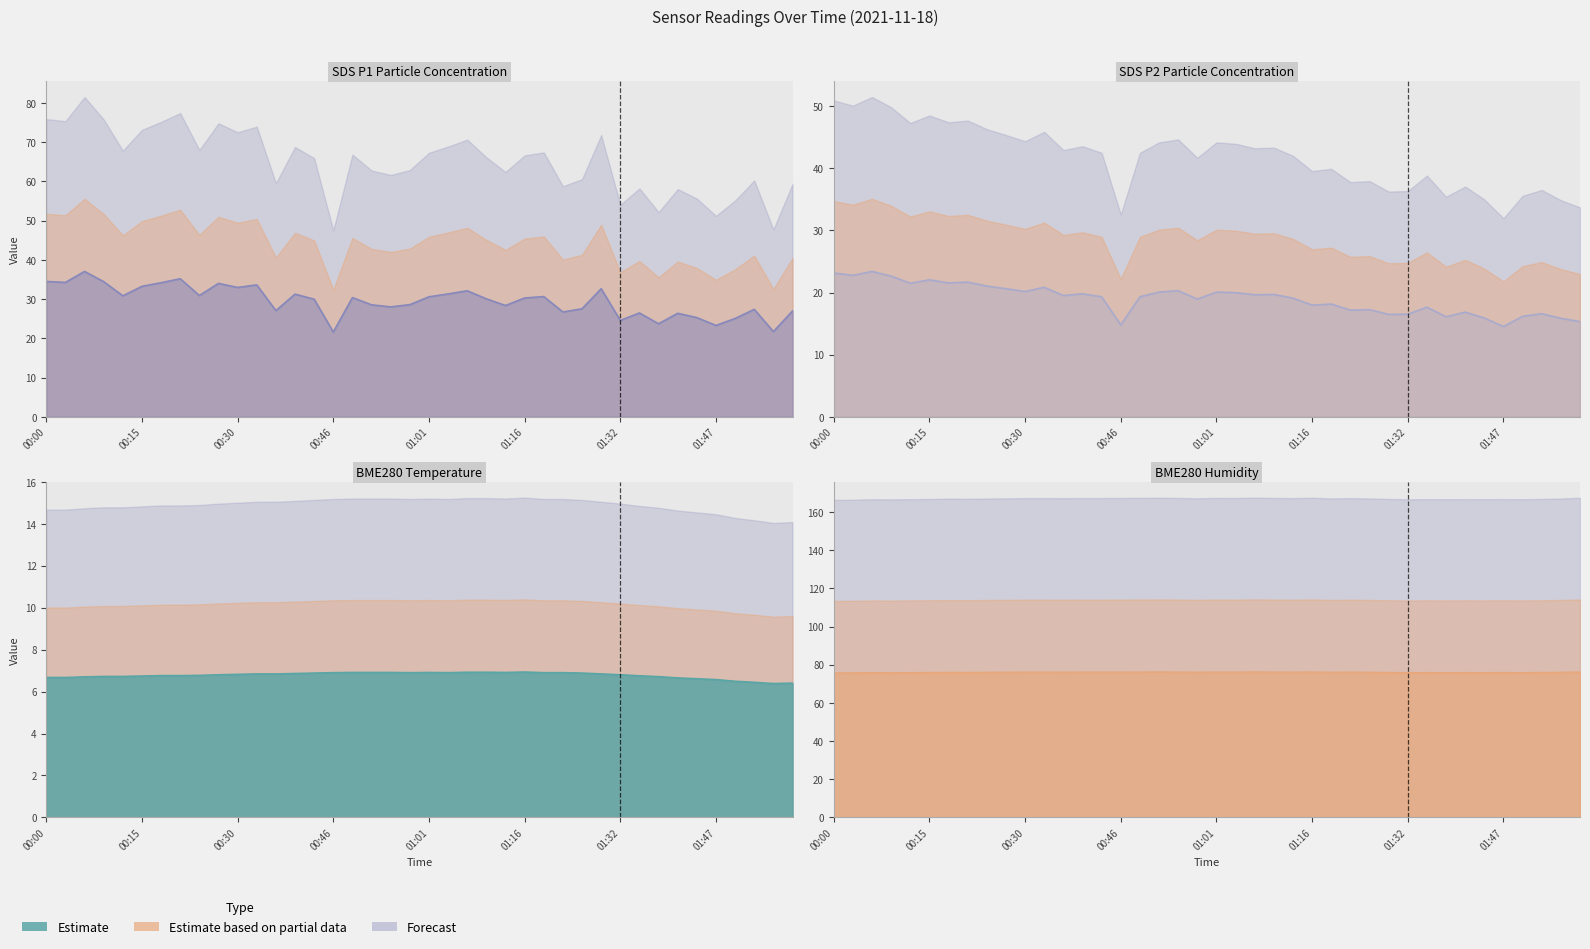

True or false: BME280_humidity and SDS_P1 cross at least once.

False